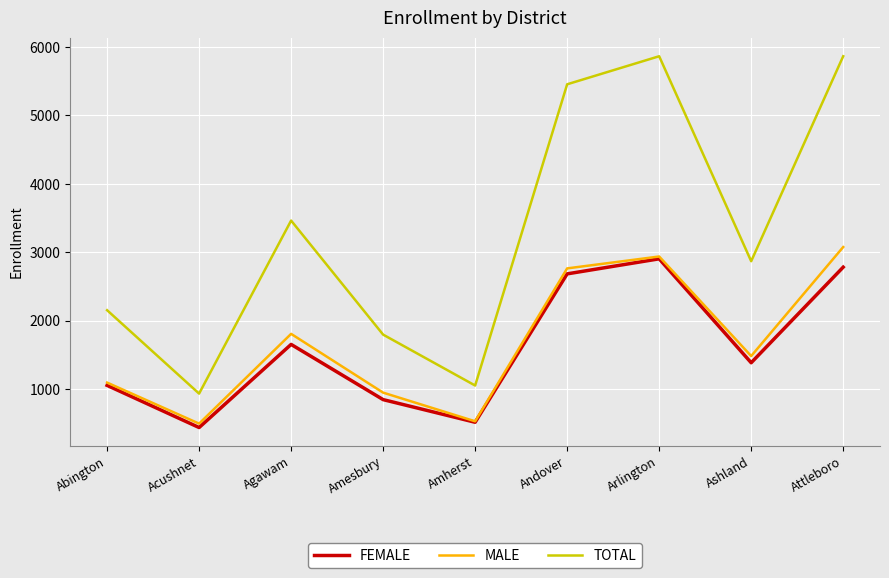

How many interior local valleys does the MALE series have?

3